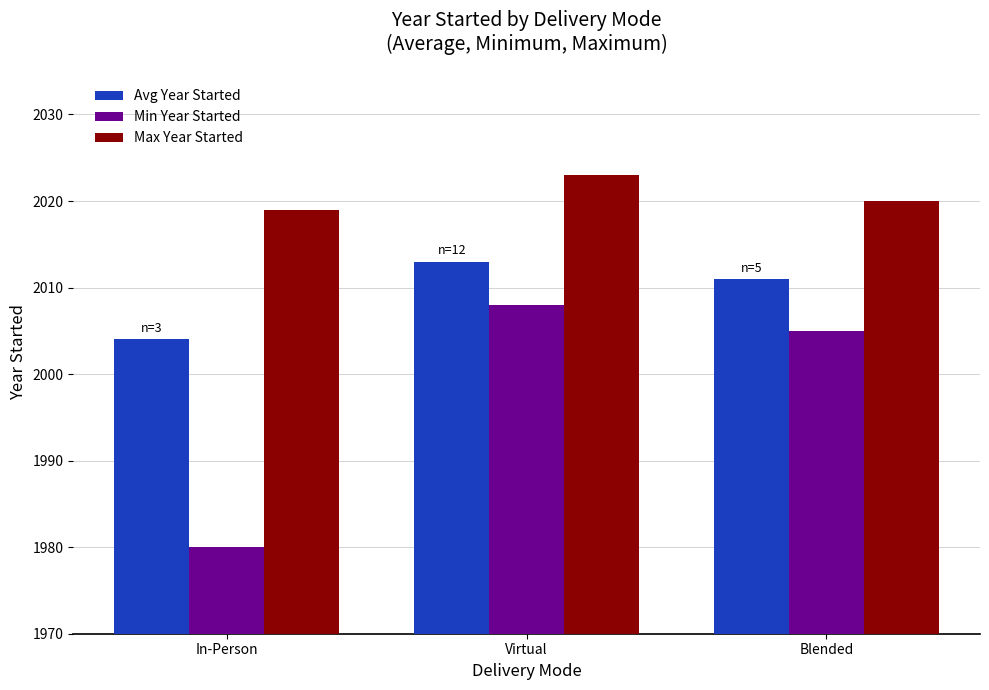

Reading left to right, extract all data points from this chart.

Avg Year Started: 2004	2013	2011
Min Year Started: 1980	2008	2005
Max Year Started: 2019	2023	2020